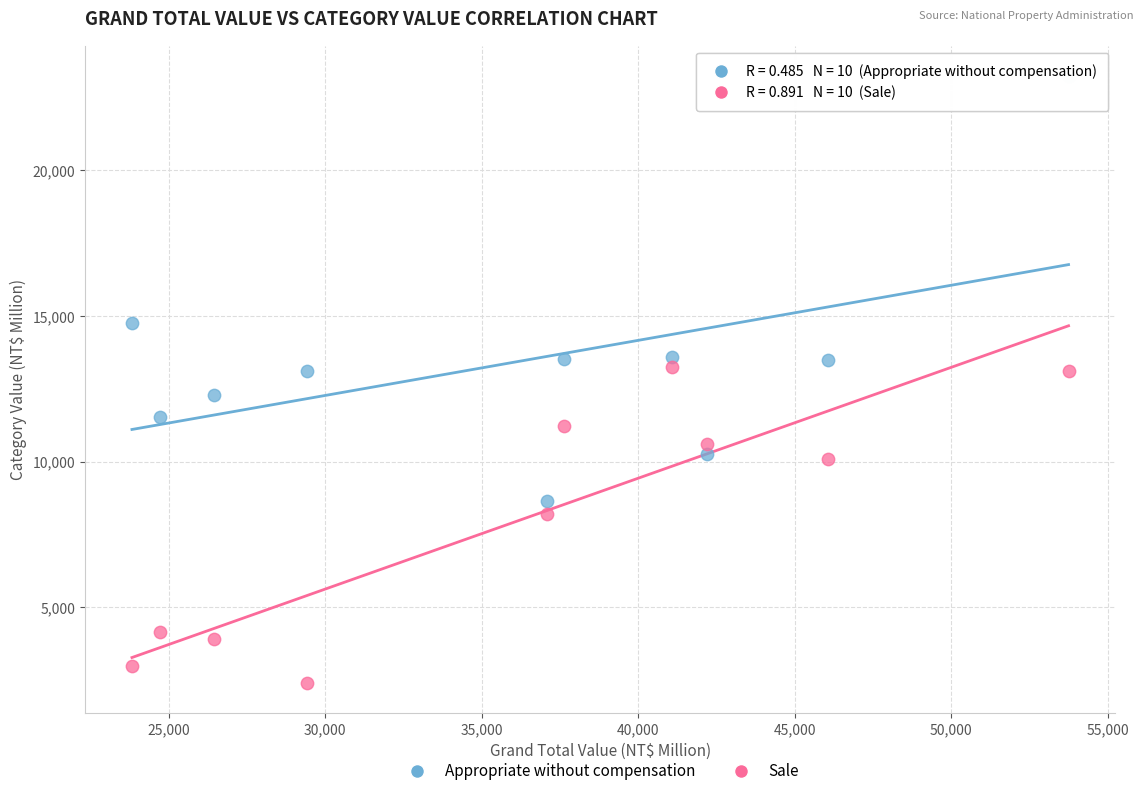

Which series contains the lowest Y value?

Sale